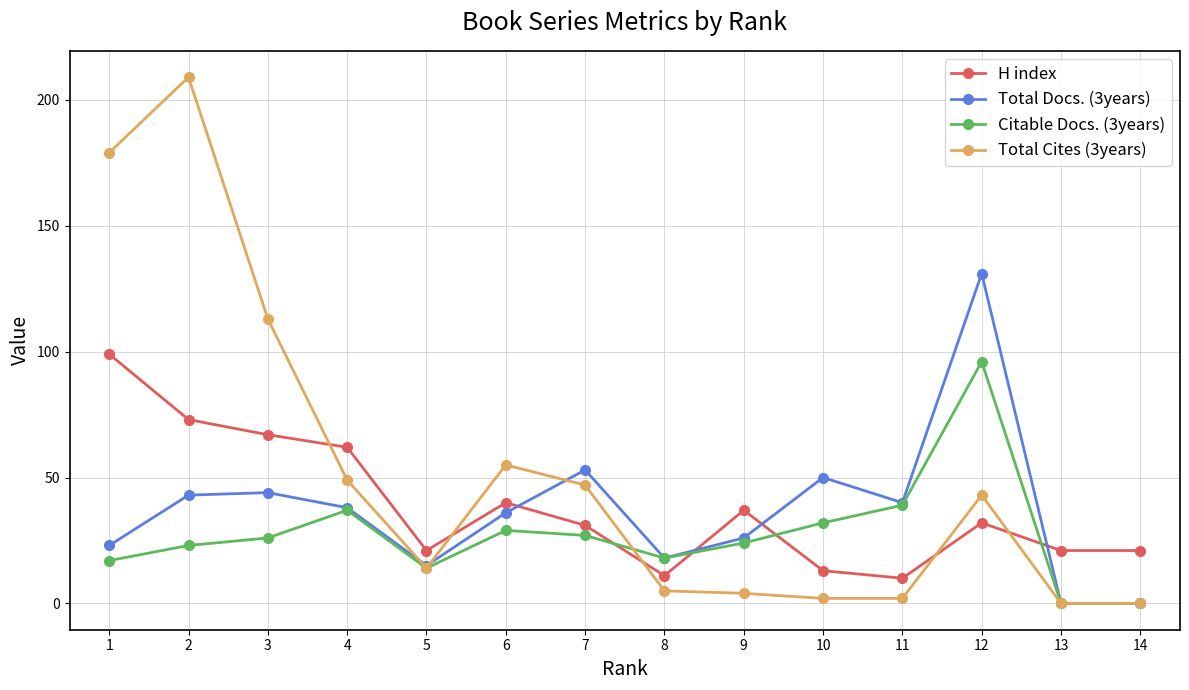

What is the average value of the Citable Docs. (3years) series?

27